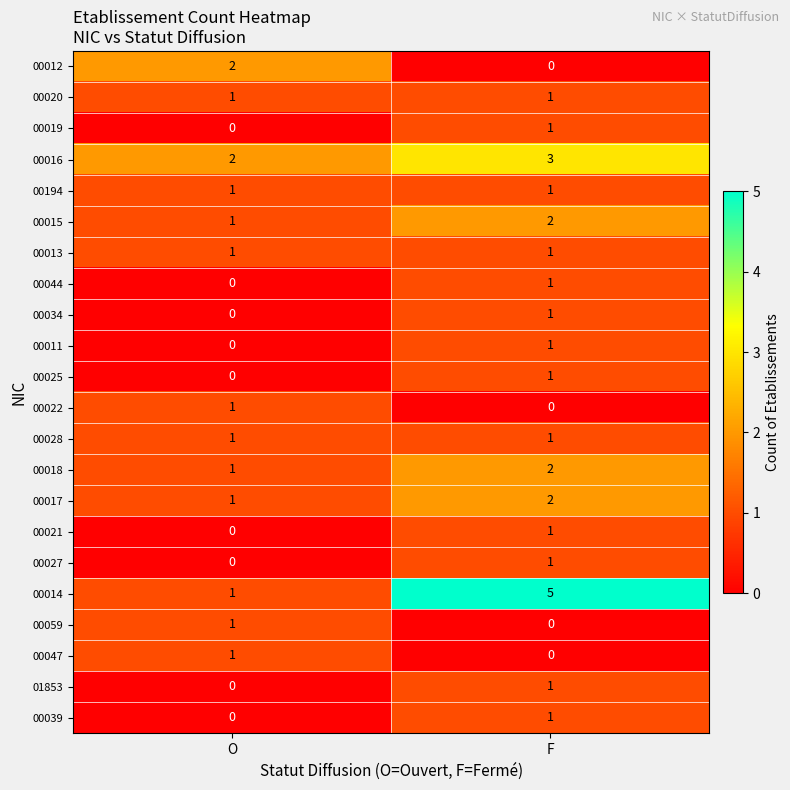

At how many categories does at least one series exceed 4?

1